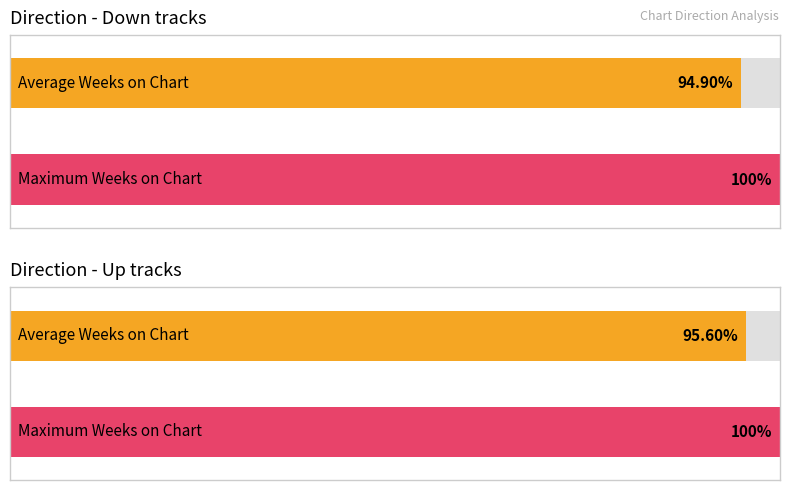

Which has a higher value, down or up?

up